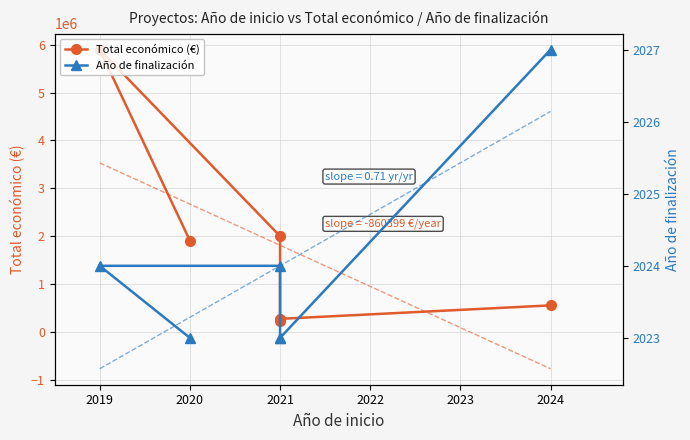

True or false: Total económico (€) and Año de finalización cross at least once.

False